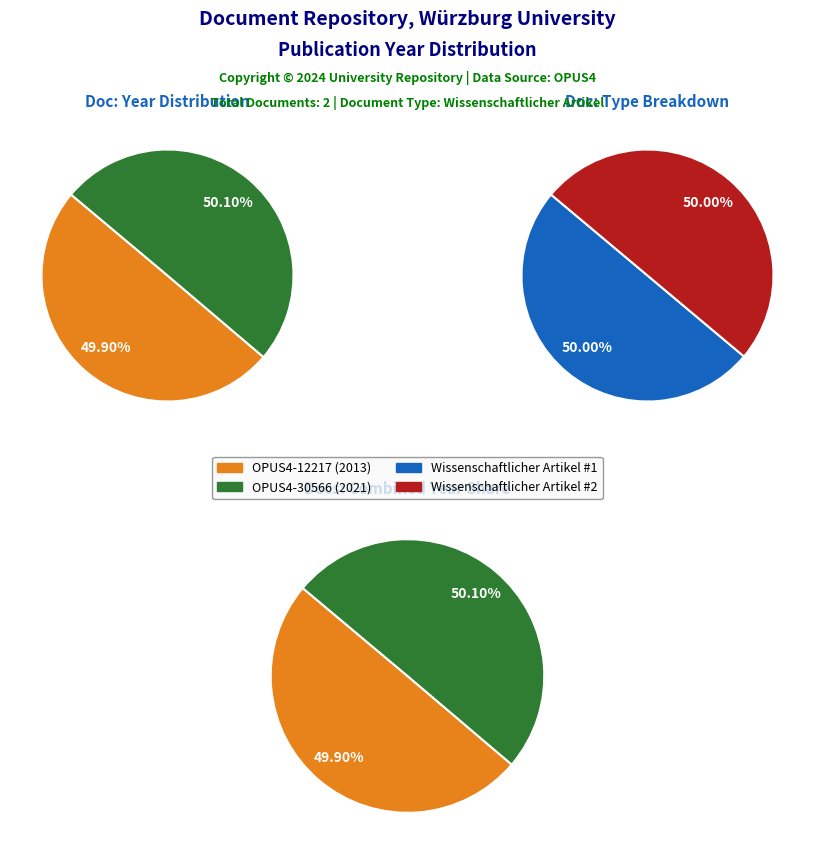

Between OPUS4-30566 and OPUS4-12217, which is larger?

OPUS4-30566